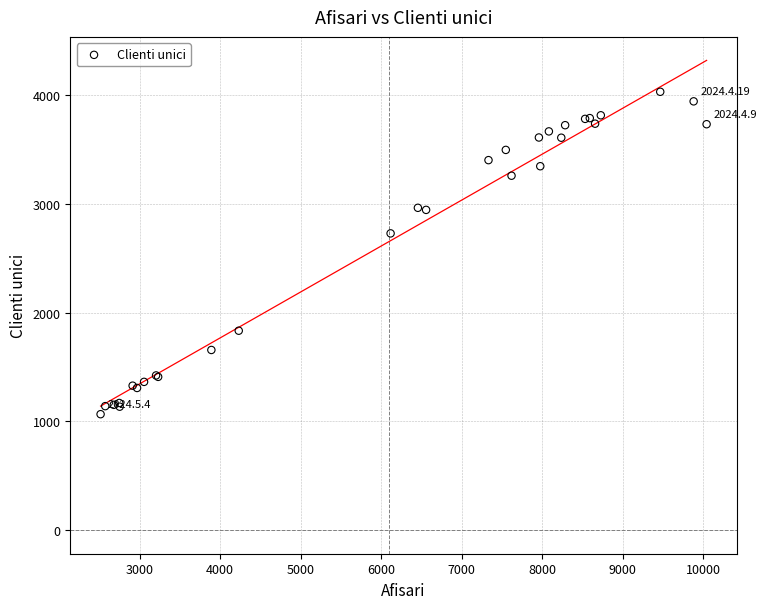

What Y value in the scatter plot is closest to 2547?

2727